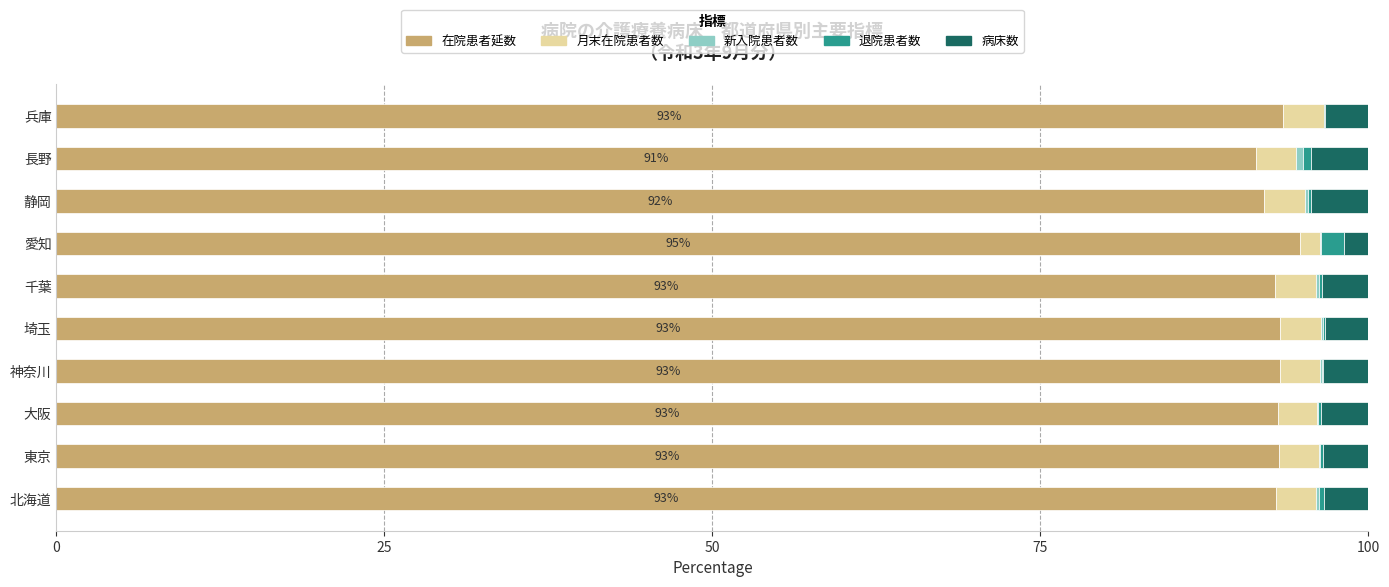

Is it true that 在院患者延数 equals 29.3 at 愛知?

False